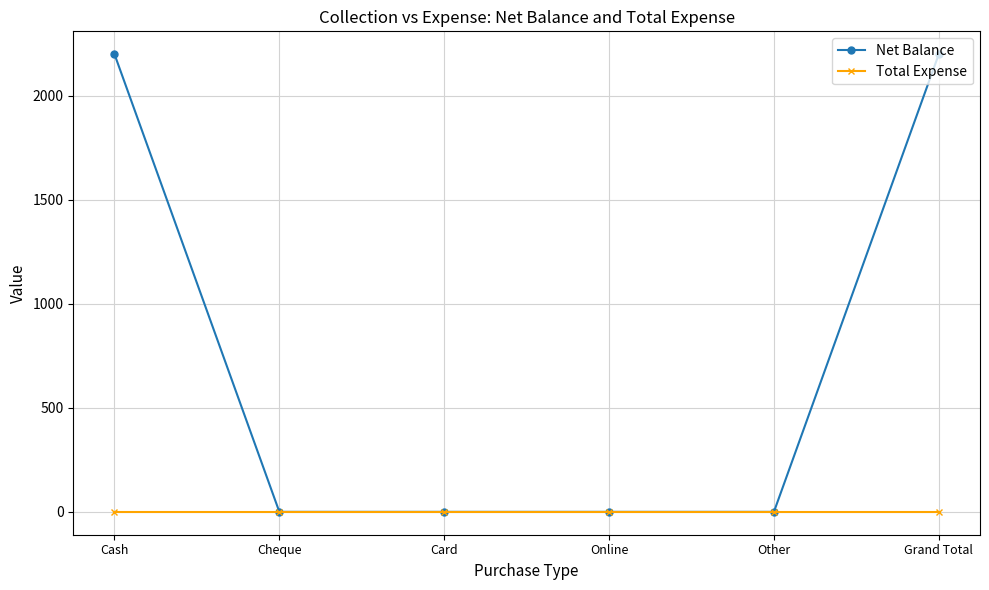

What are all the series names shown in the legend?

Net Balance, Total Expense